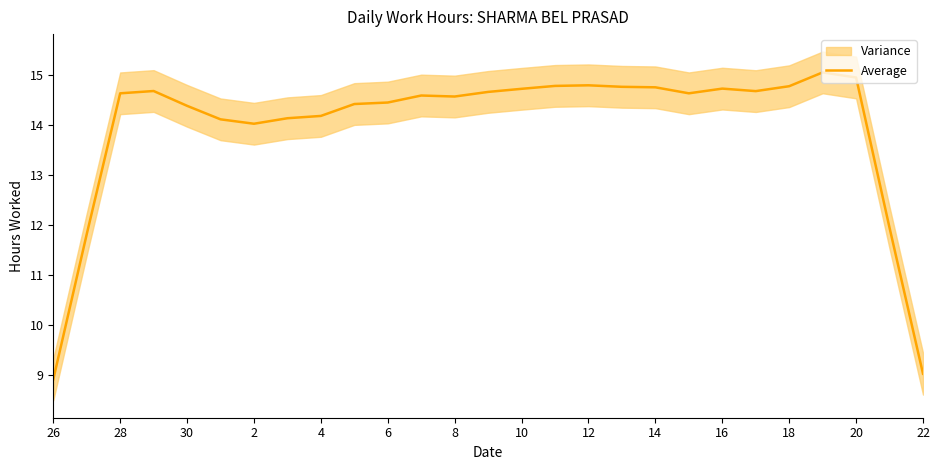

Is it true that Average equals 22.2 at 16?

False